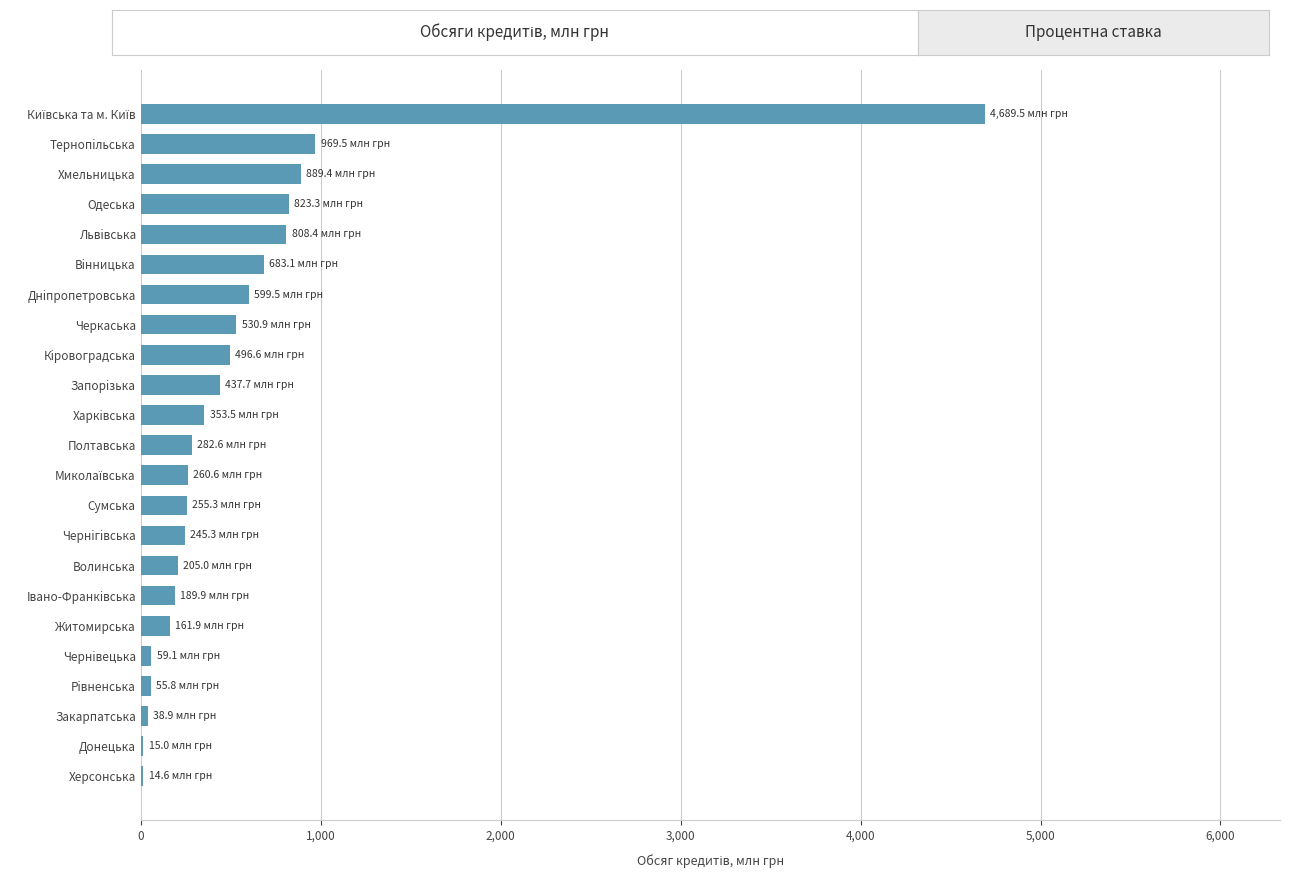

What is the sum of the values at Хмельницька and Чернiгiвська?

1134.7